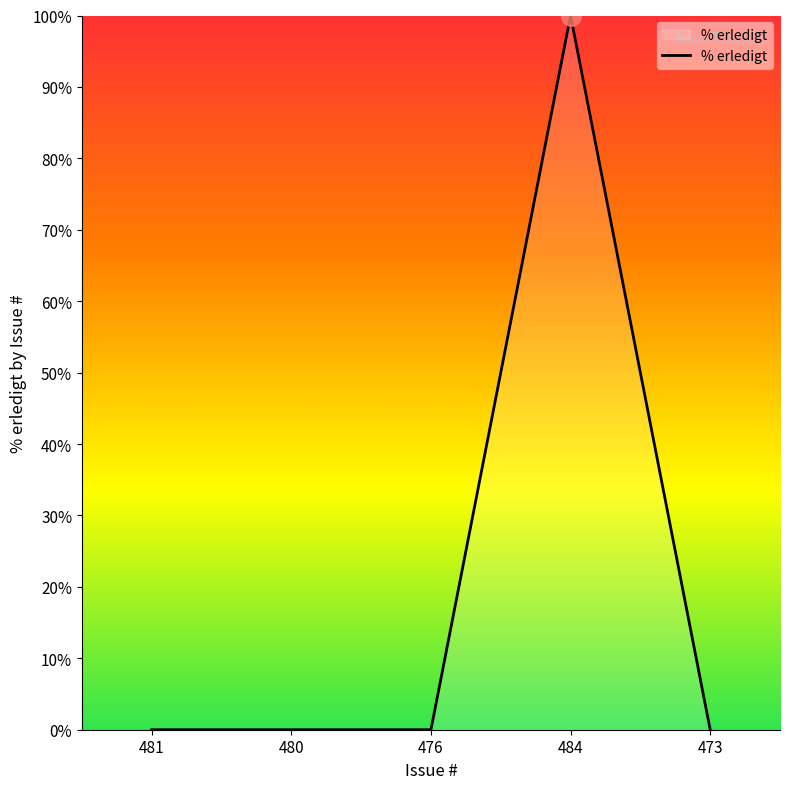

Is it true that the value at 481 is 0?

True